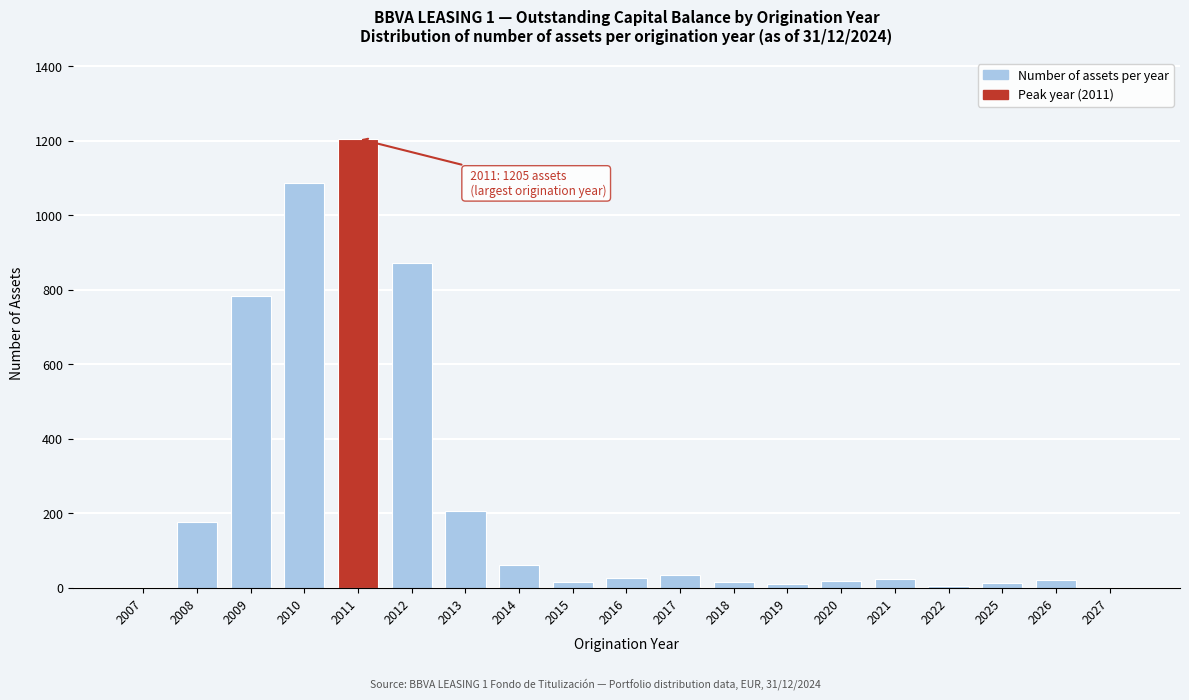

Is it true that the value at 2012 is 199?

False